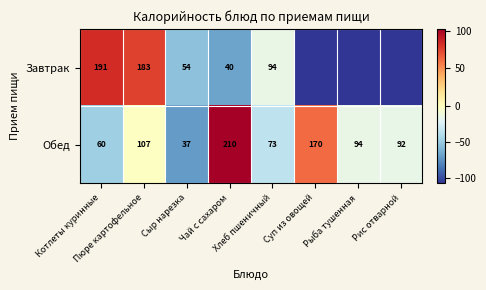

How many values in the Обед series are below 94?

4